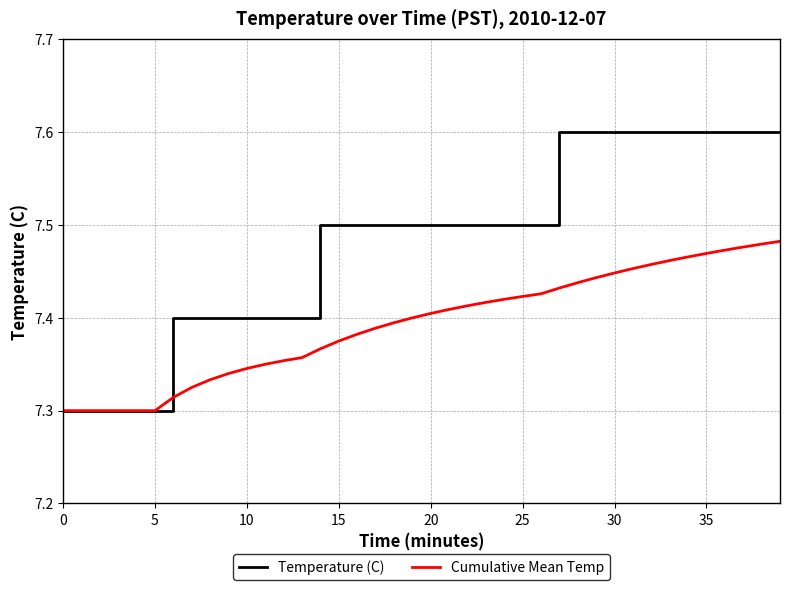

What are all the series names shown in the legend?

Temperature (C), Cumulative Mean Temp